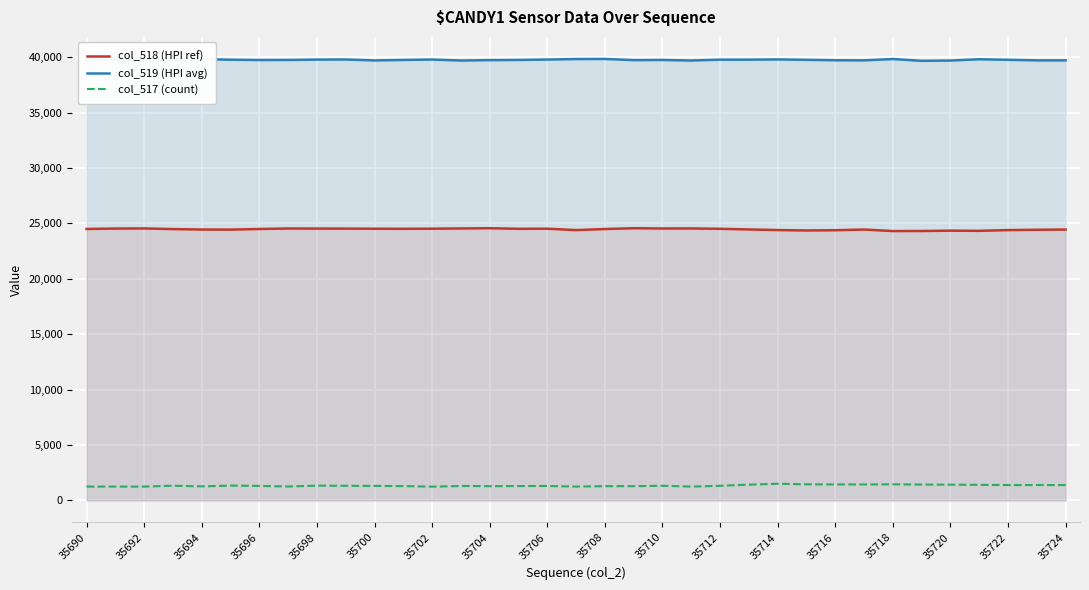

True or false: col_518 (HPI ref) has a value of 42351 at 35702.

False